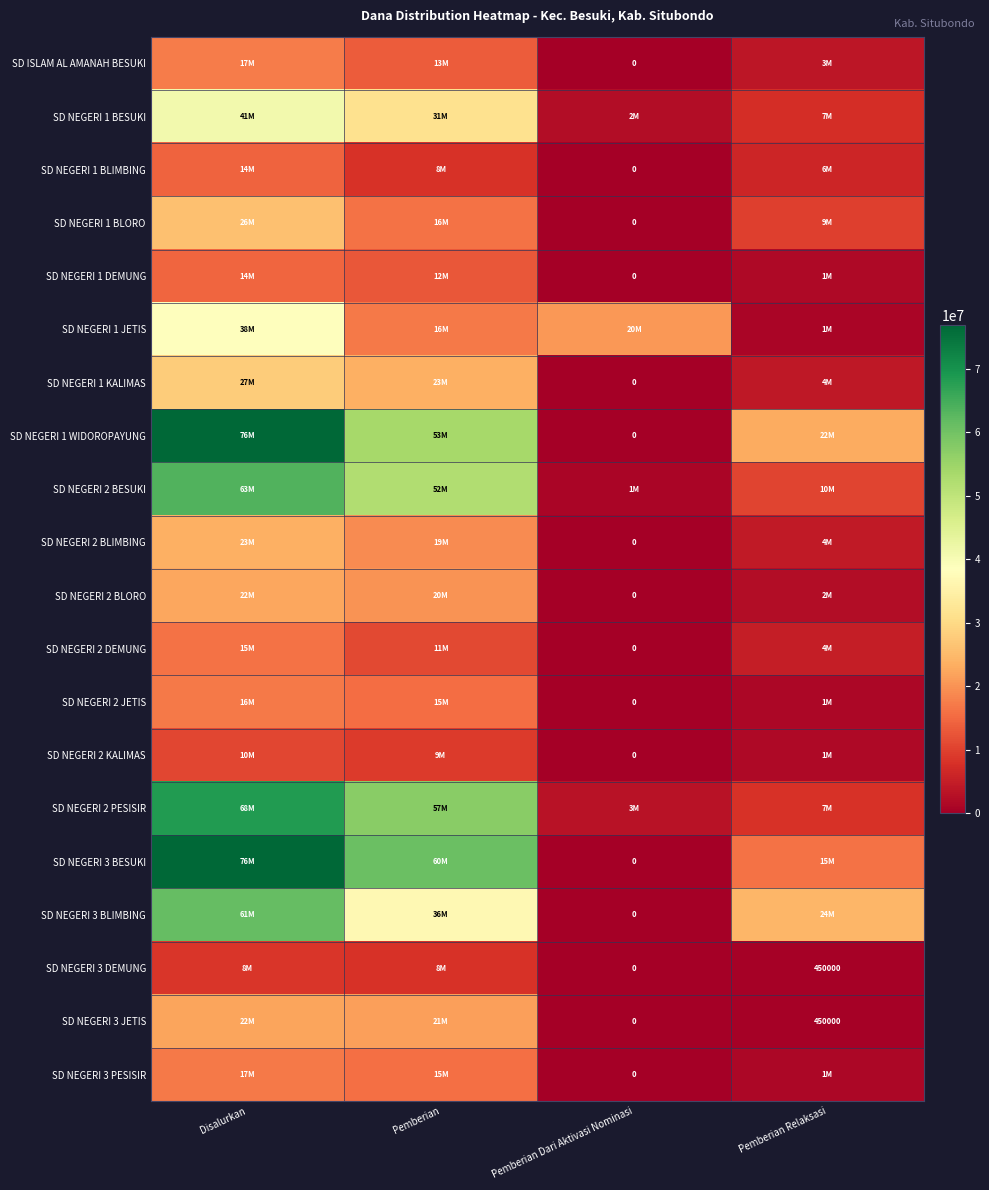

How many series are shown in this chart?

20